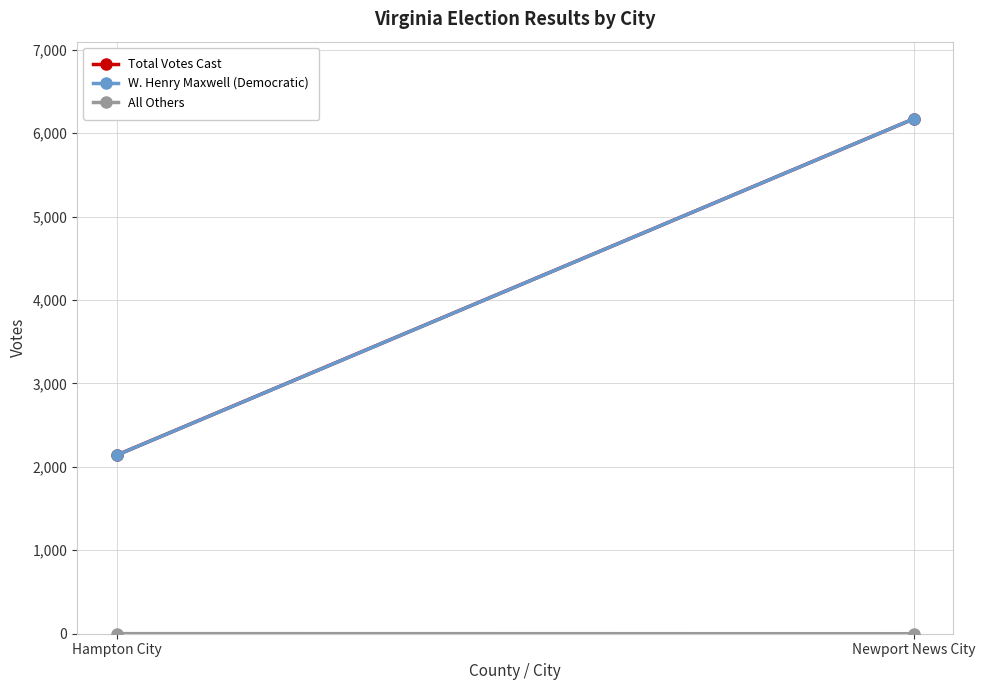

What is the lowest value of the W. Henry Maxwell (Democratic) series?

2141